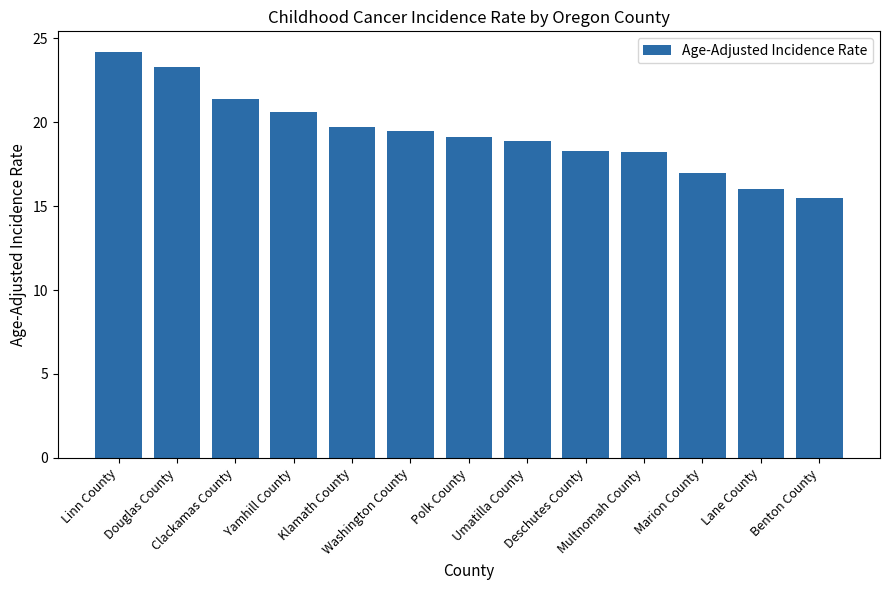

What value does the data have at Lane County?

16.0